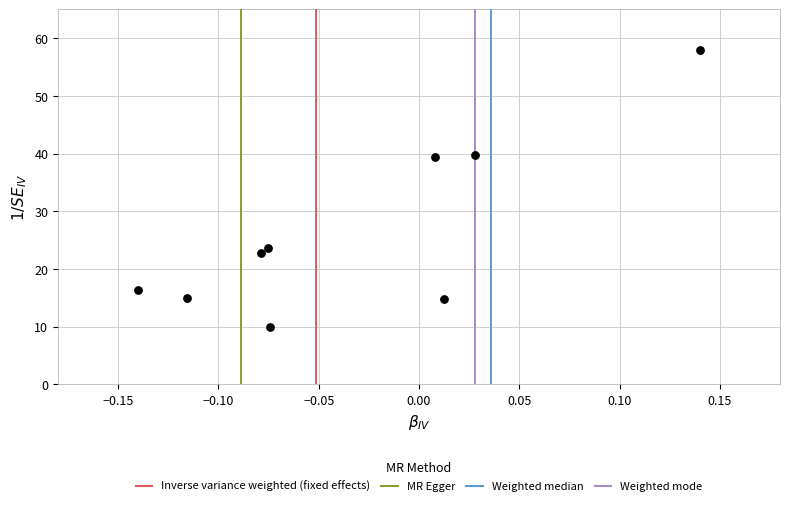

What is the range of X values (max minus min)?

0.3